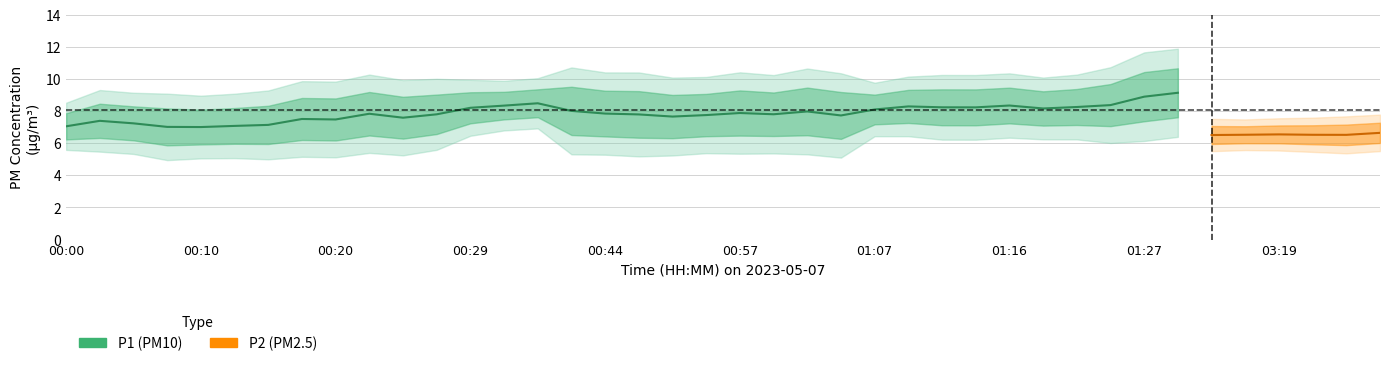

List the series in order of their overall mean, highest first.

P1, P2